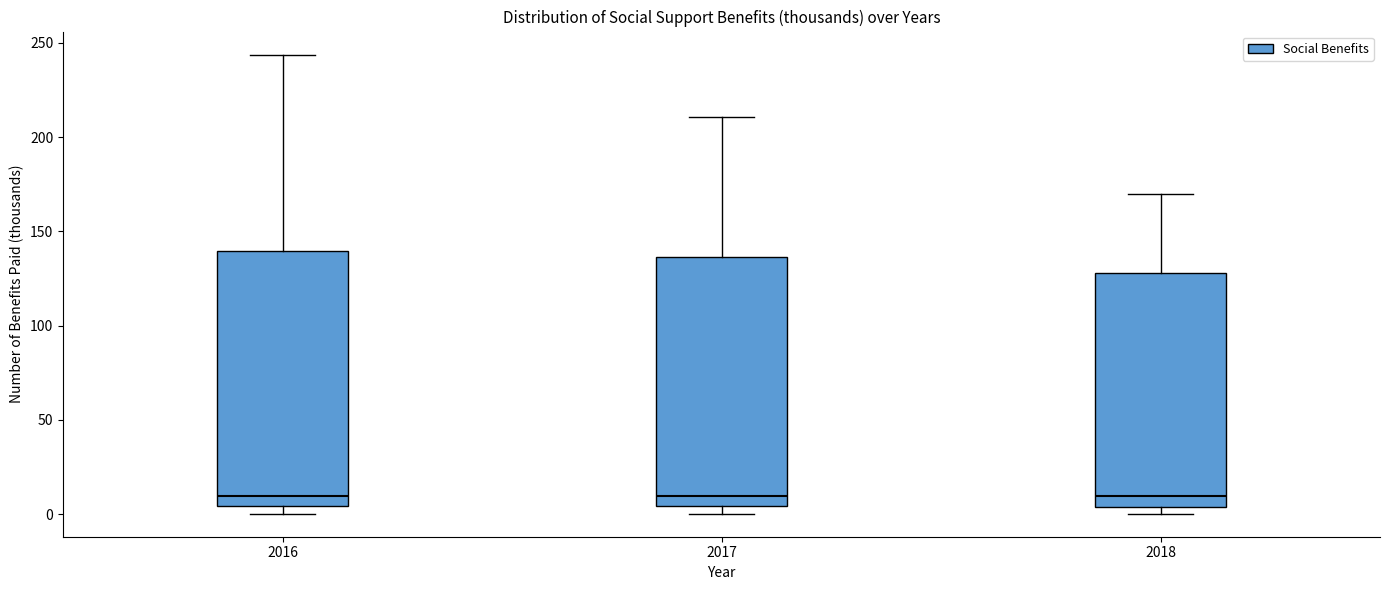

Reading left to right, read every box against the y-axis: the position of its median line, the range the box covers, and the ends of its whiskers. The values are not printed on the chart, so give them approximately, as read against the axis.

2016: median 10, box 5 to 140, whiskers 0 to 245
2017: median 10, box 5 to 135, whiskers 0 to 210
2018: median 10, box 5 to 130, whiskers 0 to 170